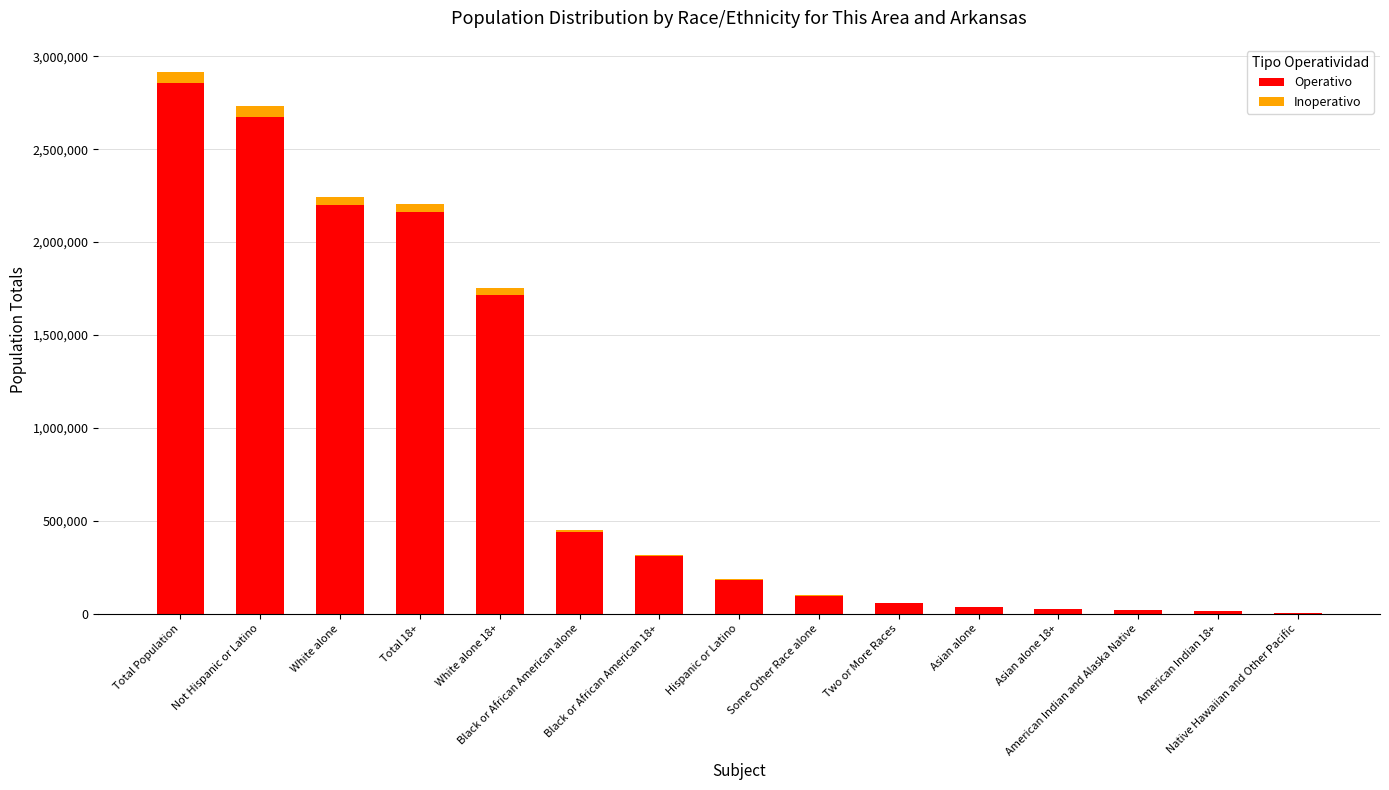

List the series in order of their peak value, lowest first.

Inoperativo, Operativo